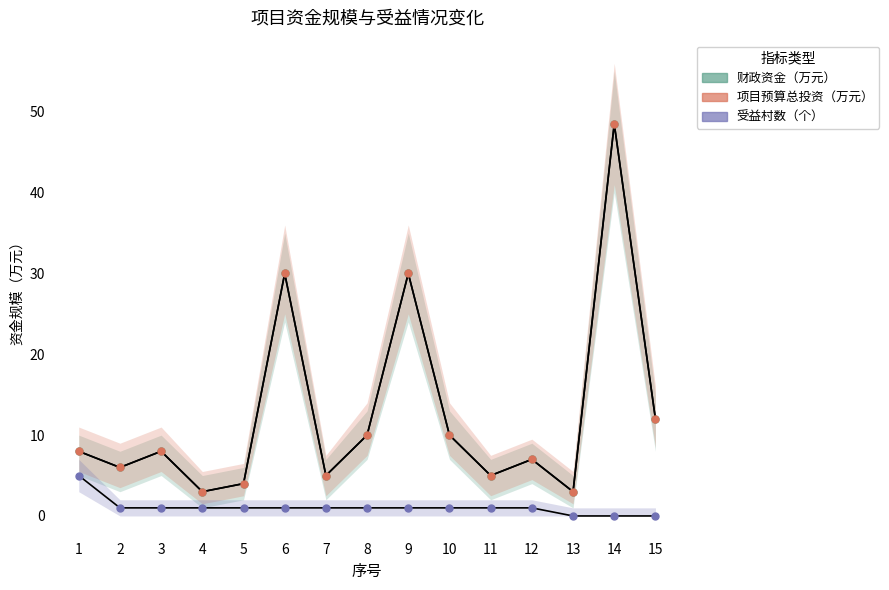

True or false: 受益村数（个） and 项目预算总投资（万元） cross at least once.

False